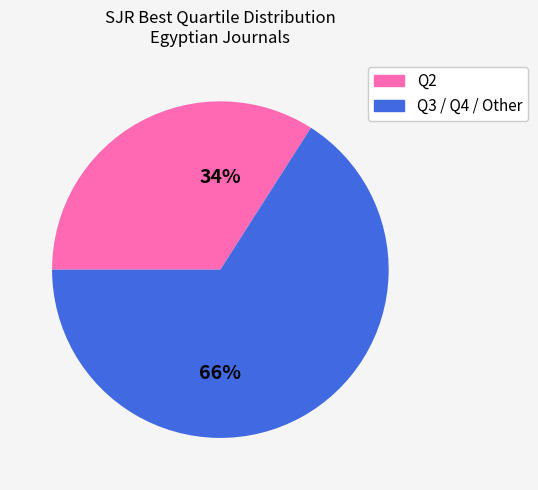

Is there any slice that represents more than half of the pie?

Yes